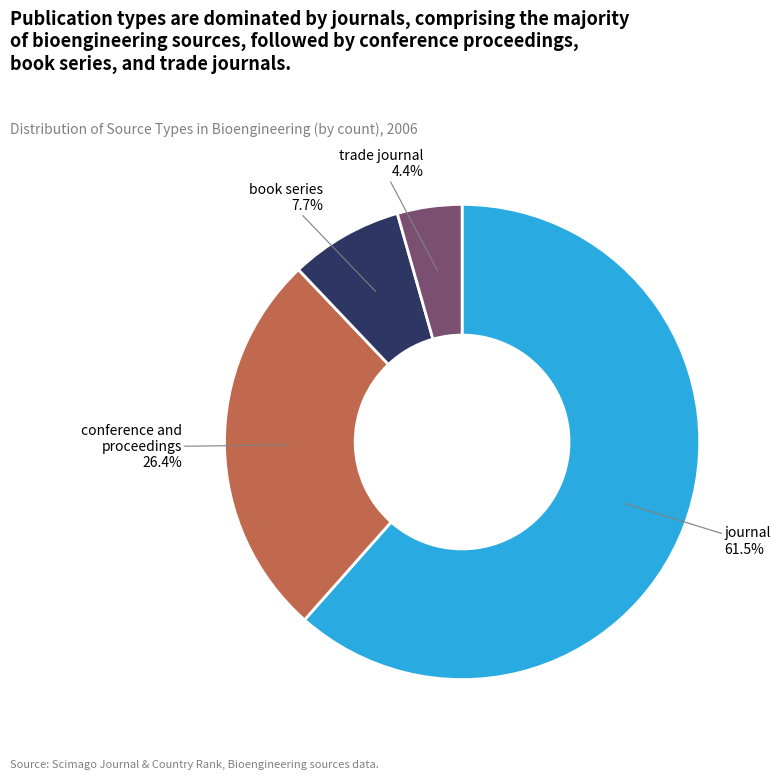

Which slice is the largest?

journal